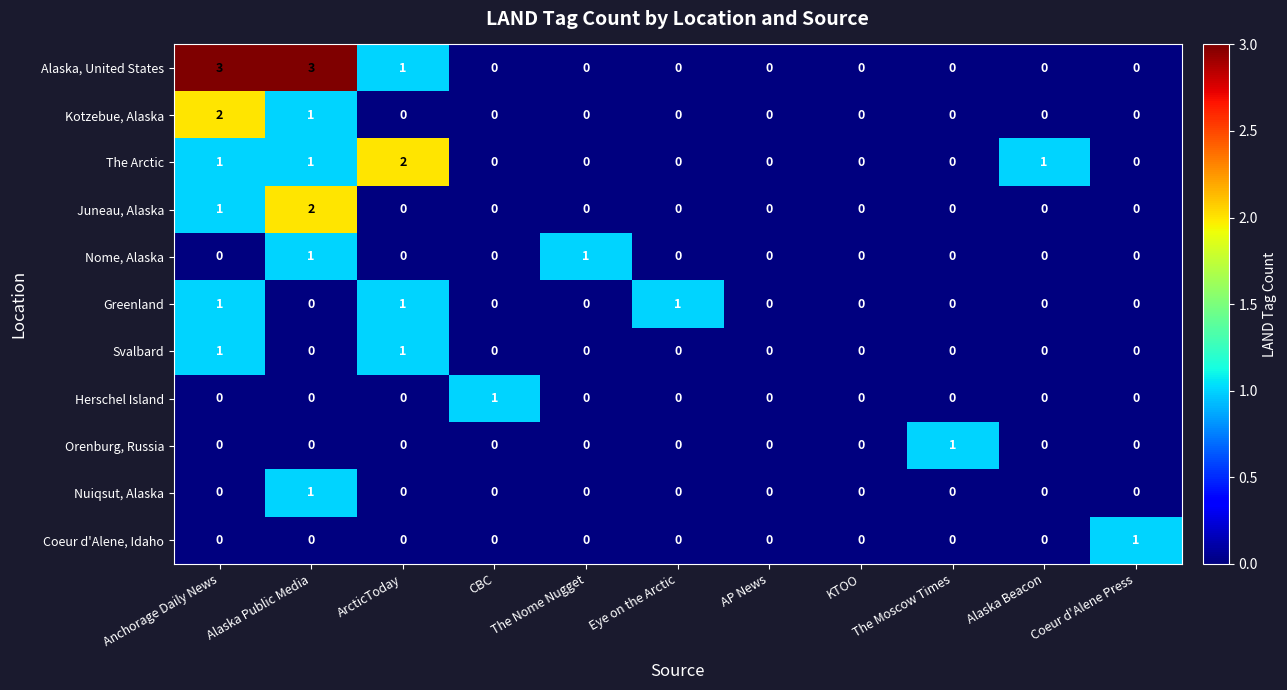

What is the total value across all series at Alaska Public Media?

9